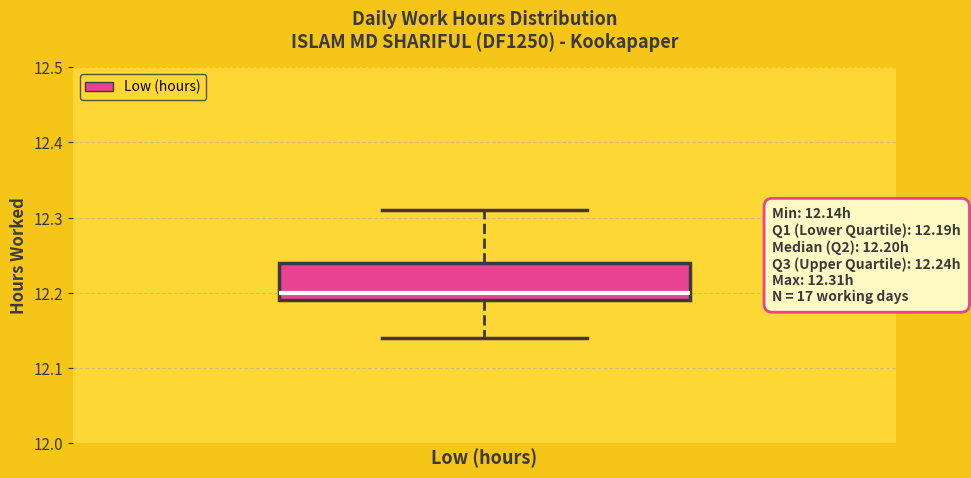

Where is the lower edge of the box for Low (hours) on the y-axis? The values are not printed on the chart, so give them approximately, as read against the axis.

12.19